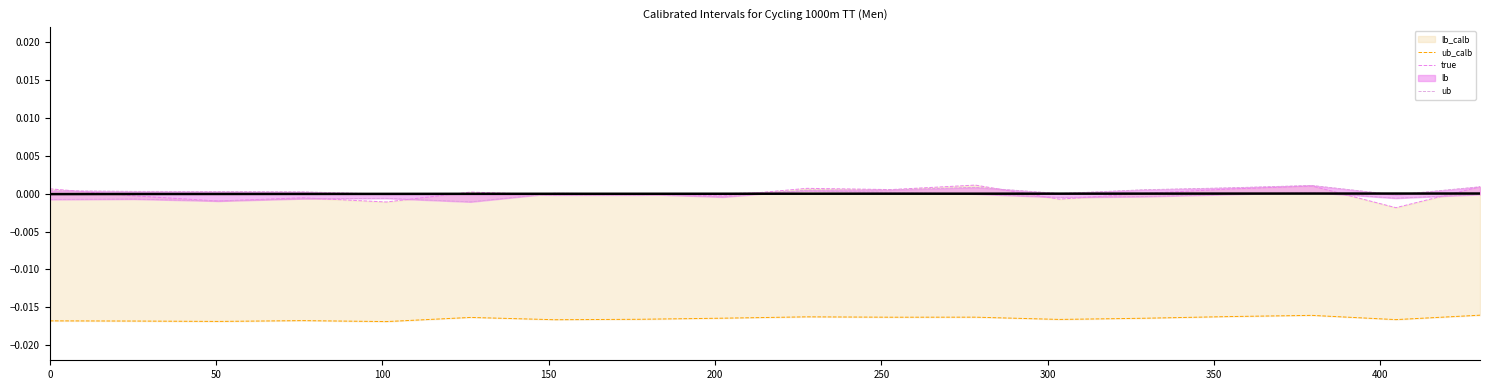

How many data points does each series have?

18